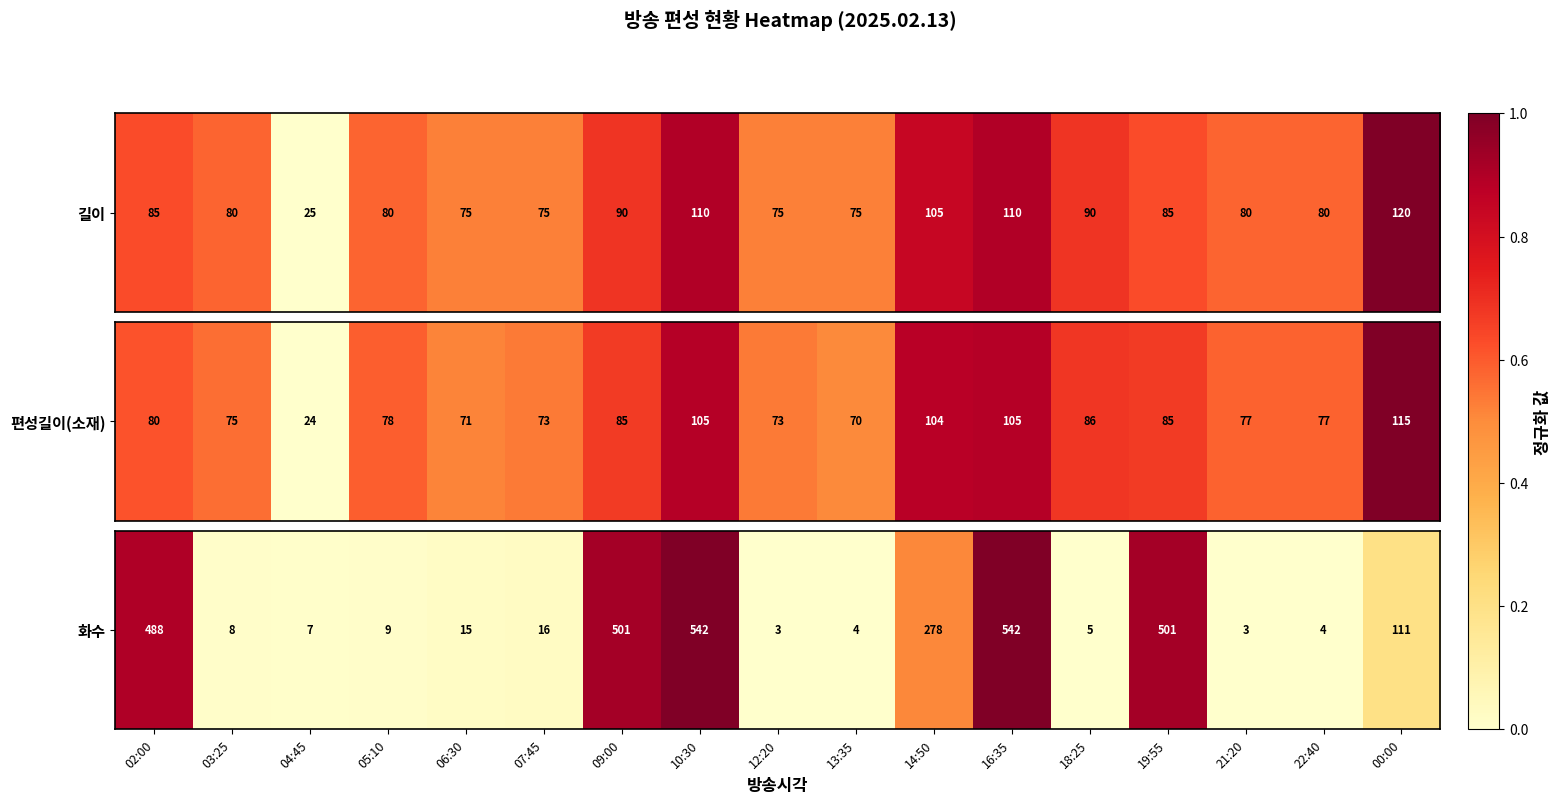

List the labels in order of value, smallest first.

12:20, 21:20, 13:35, 22:40, 18:25, 04:45, 03:25, 05:10, 06:30, 07:45, 00:00, 14:50, 02:00, 09:00, 19:55, 10:30, 16:35